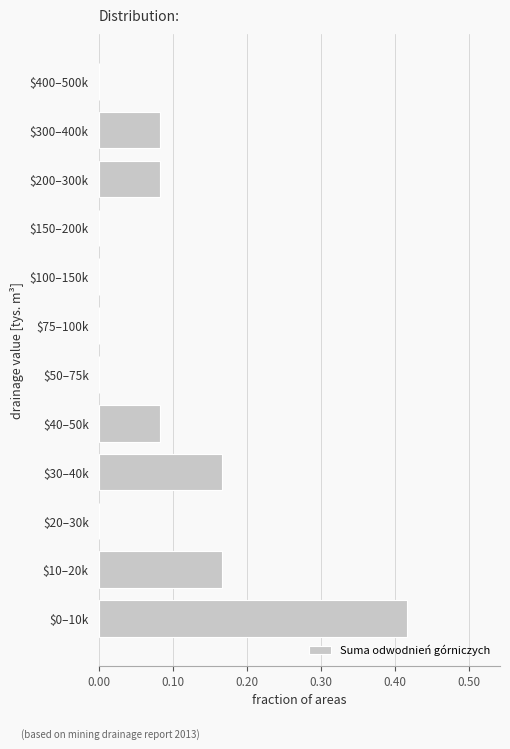

The value at $10–20k is 0.3. True or false?

False